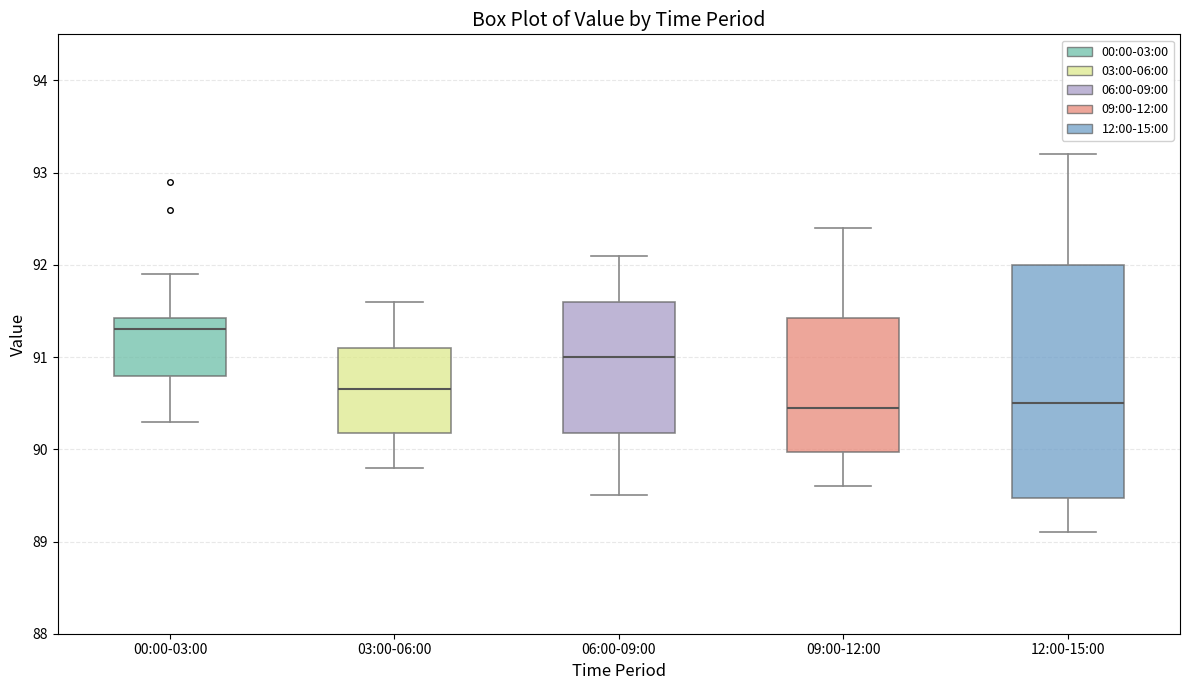

Which box is the tallest, from its lower edge to its upper edge?

12:00-15:00